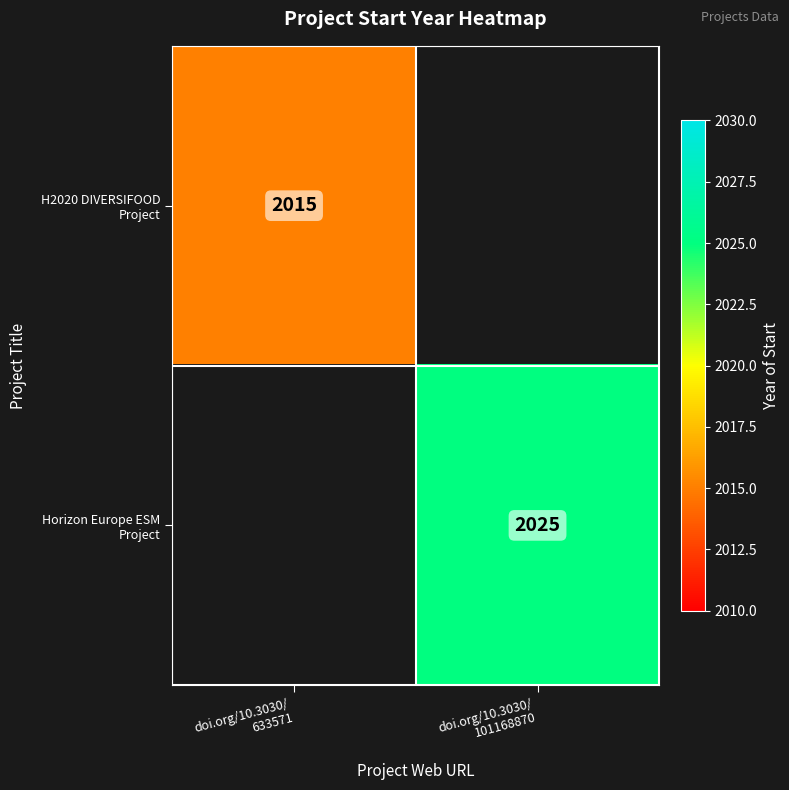

What is the greatest value displayed?

2025.0